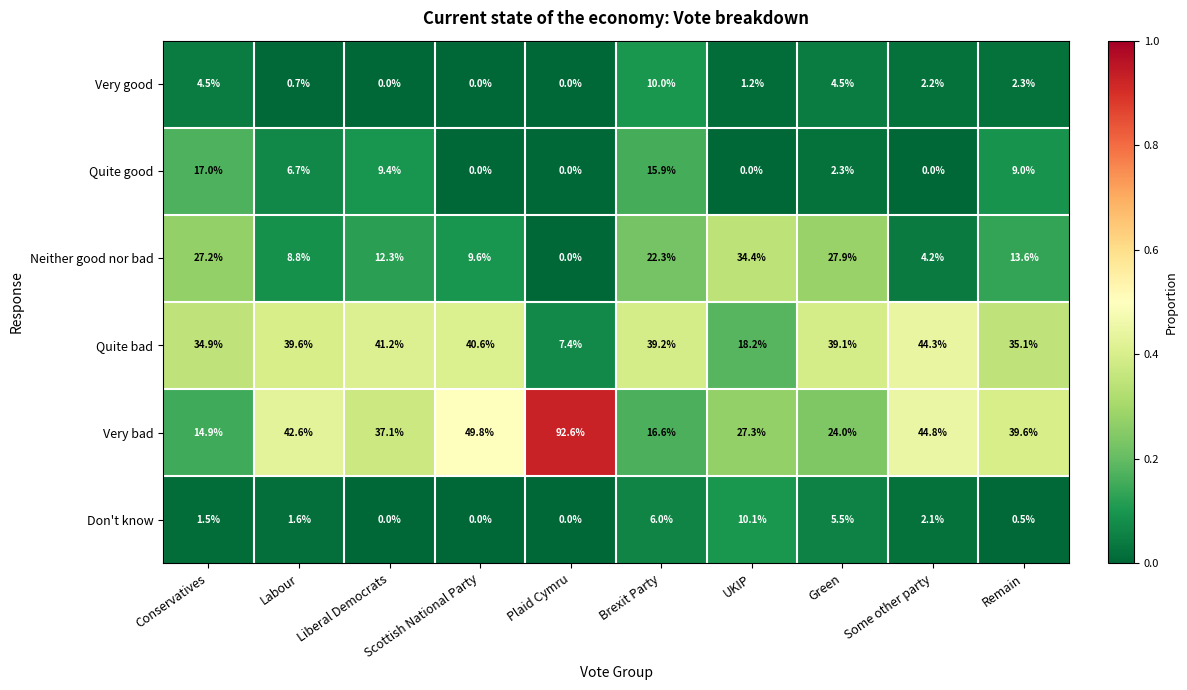

Is it true that Very good equals 4.5 at Green?

True